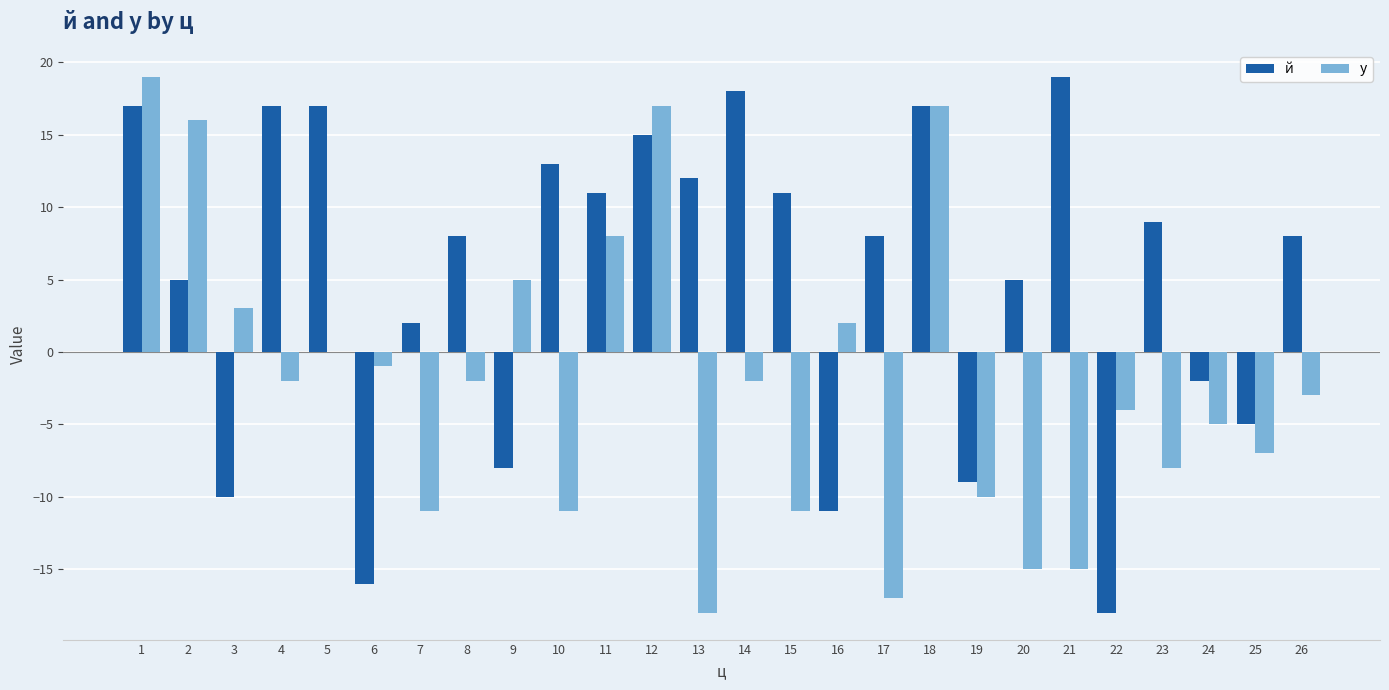

What are all the series names shown in the legend?

й, у